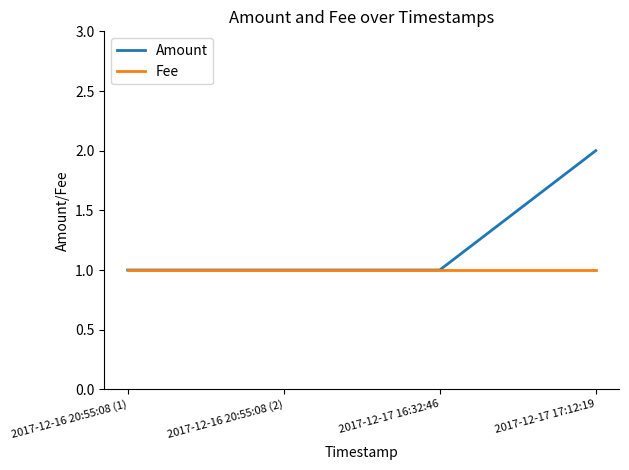

Does the chart display data point markers on the line(s)?

No